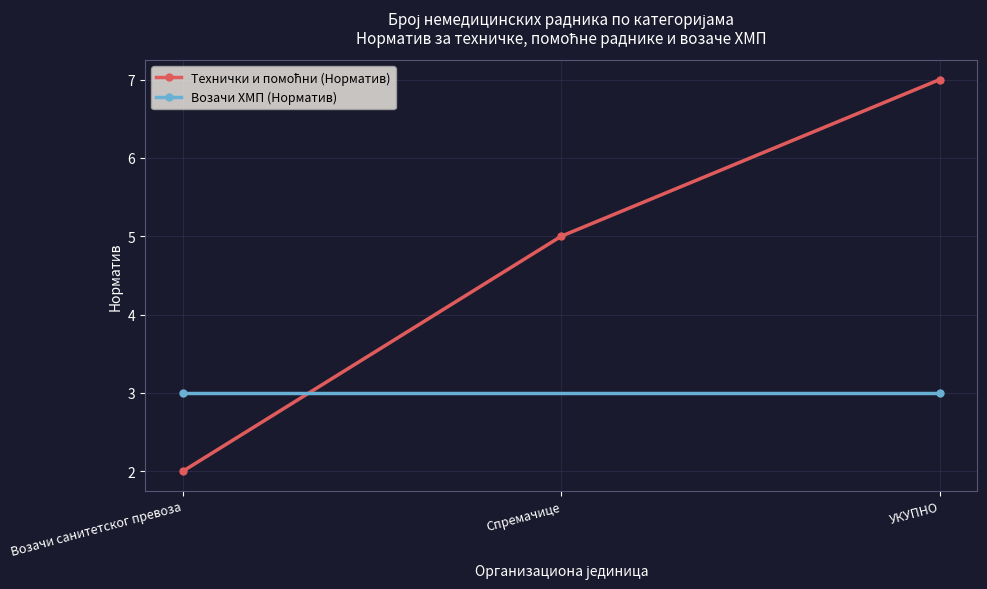

The chart shows a value of 1 at Возачи санитетског превоза. True or false?

False